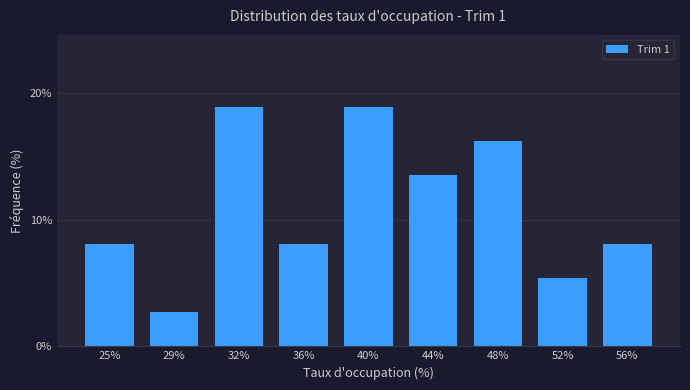

Reading left to right, what are all the values shown in this chart?

8.1	2.7	18.9	8.1	18.9	13.5	16.2	5.4	8.1